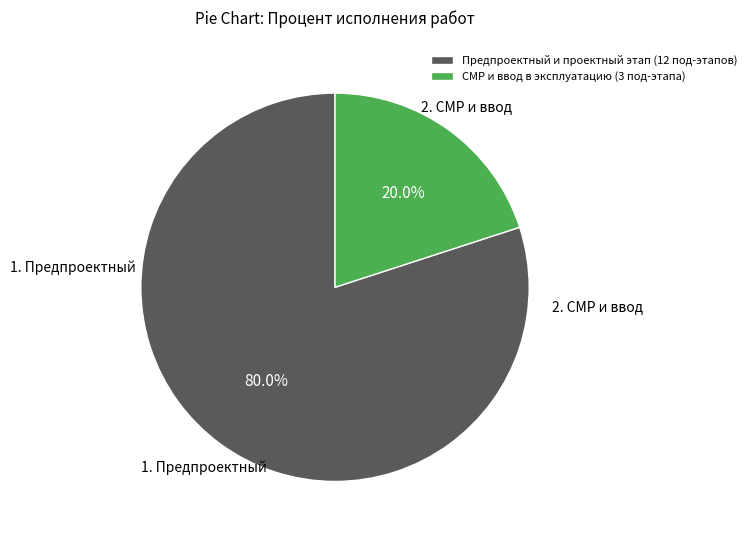

What is the majority slice?

Предпроектный и проектный этап (12 под-этапов)